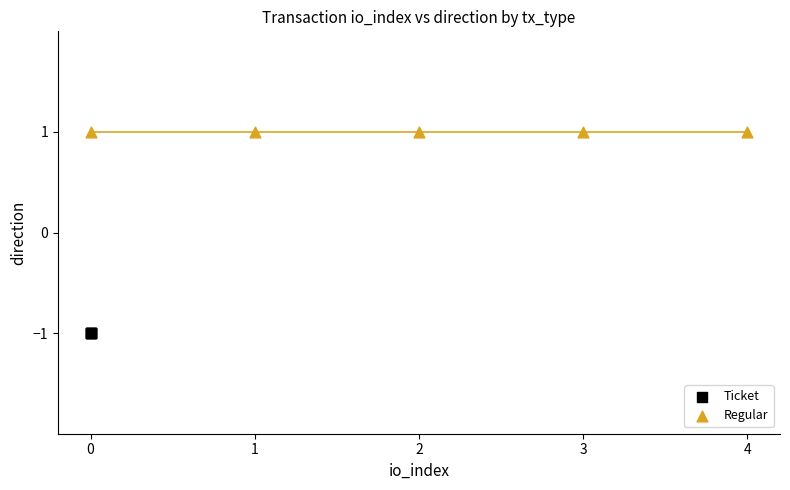

Which series contains the highest Y value?

Regular